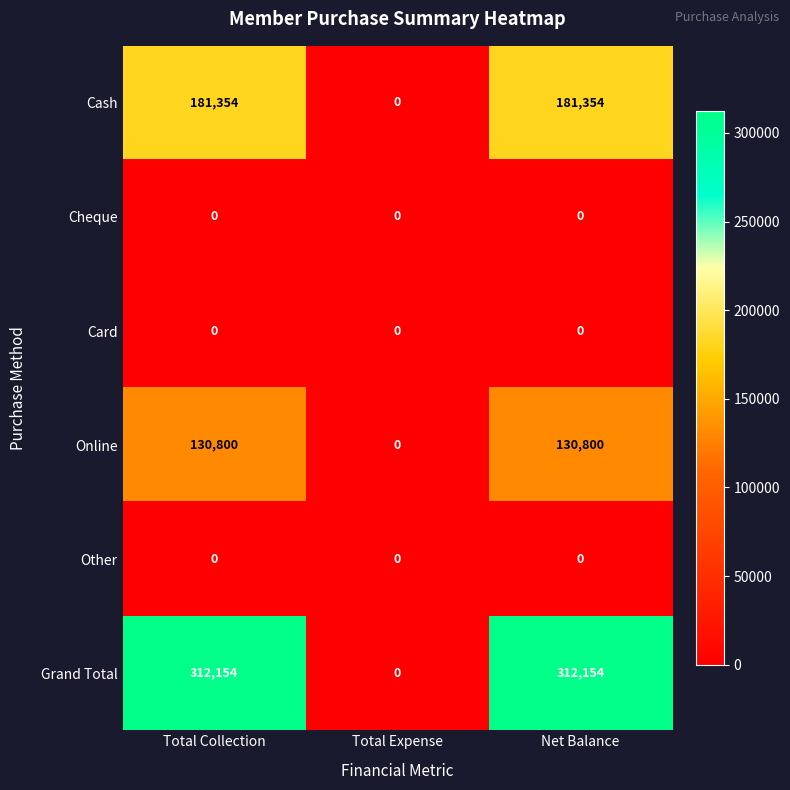

How many categories are shown in the chart?

3